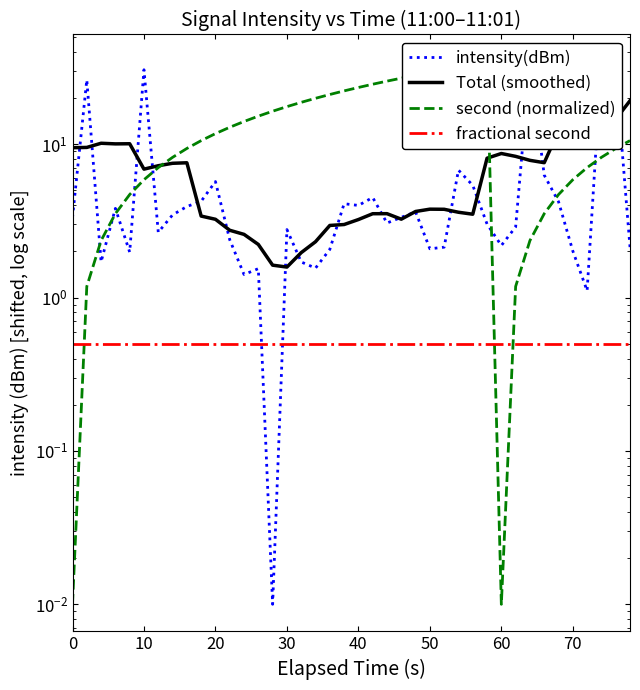

Is the value of intensity(dBm) at 60 greater than the value of second (normalized) at 15?

No